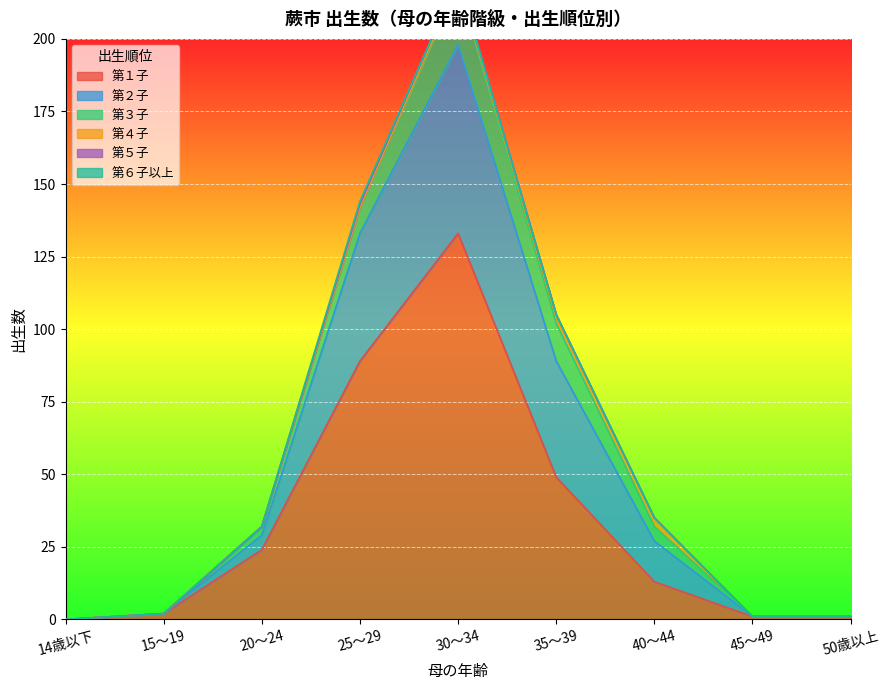

At which category does 第３子 reach its first local peak?

30～34